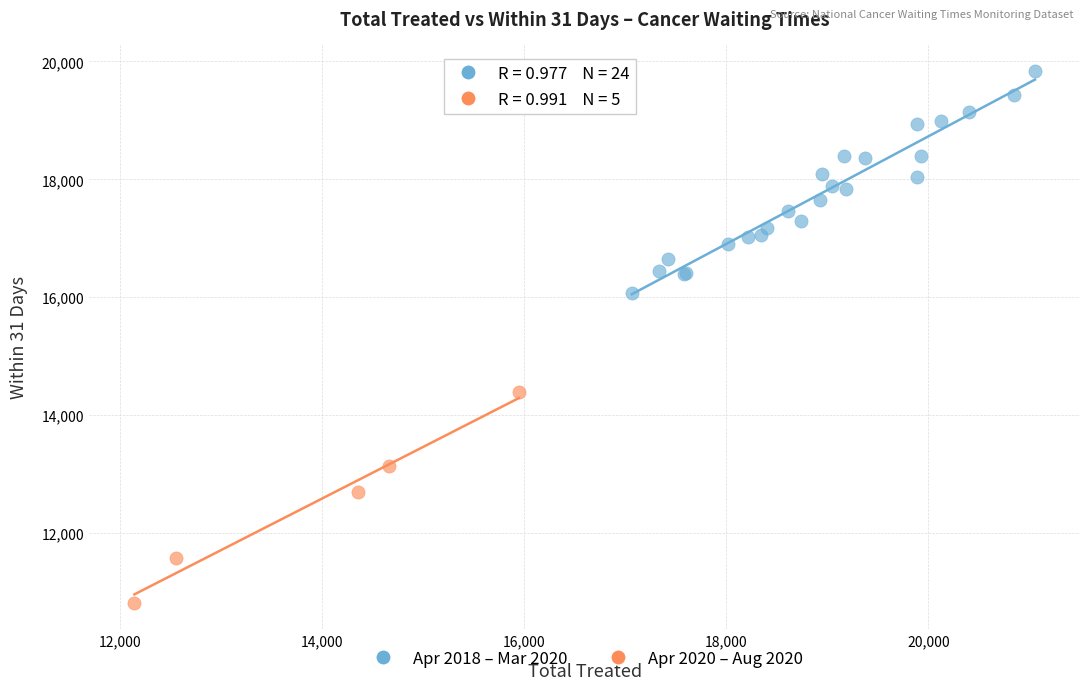

Which series reaches the maximum Y coordinate?

Apr 2018 – Mar 2020